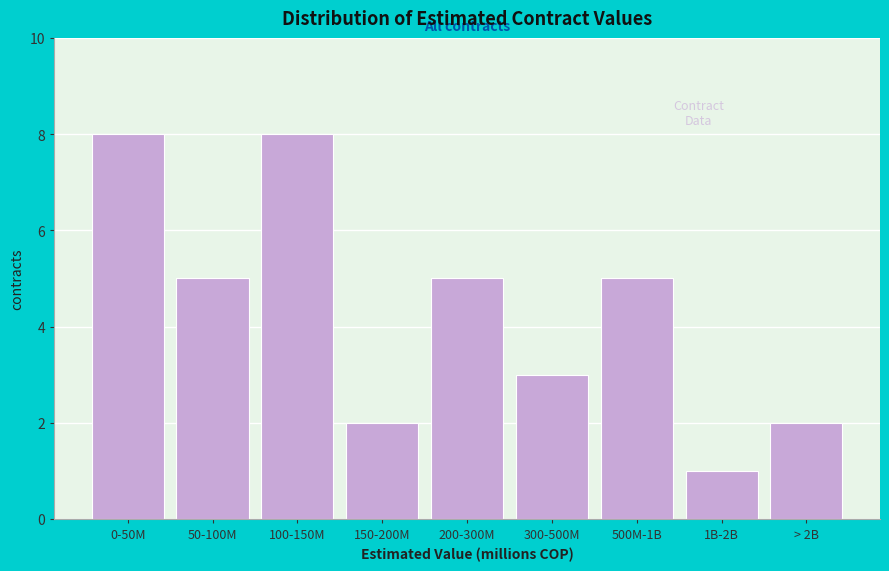

Reading right to left, transcribe all the data shown in this chart.

2	1	5	3	5	2	8	5	8